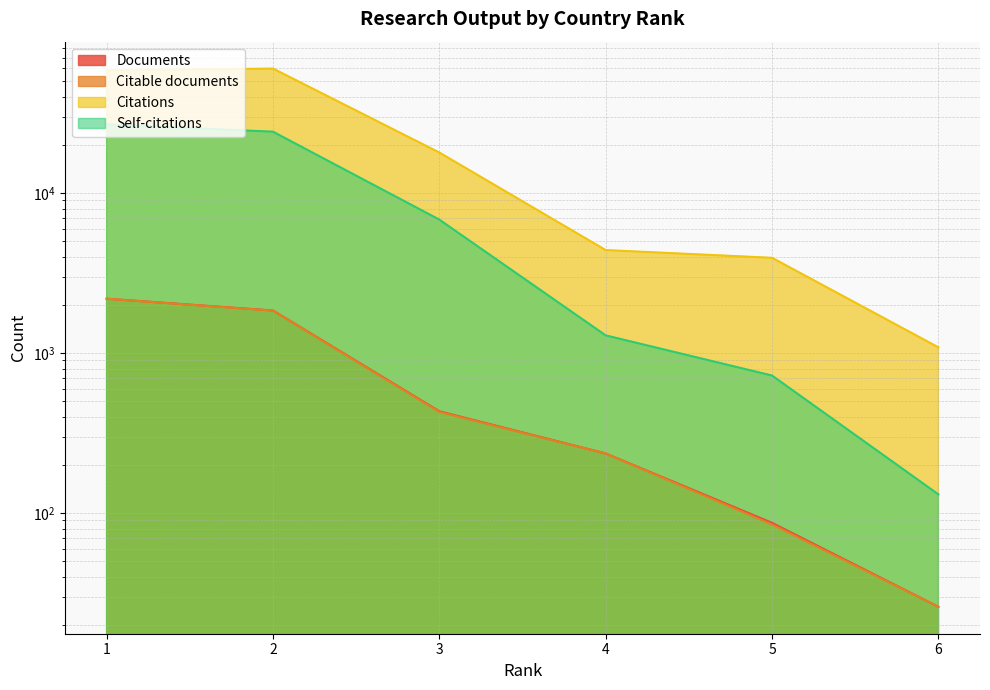

True or false: Self-citations and Citable documents intersect in this chart.

False